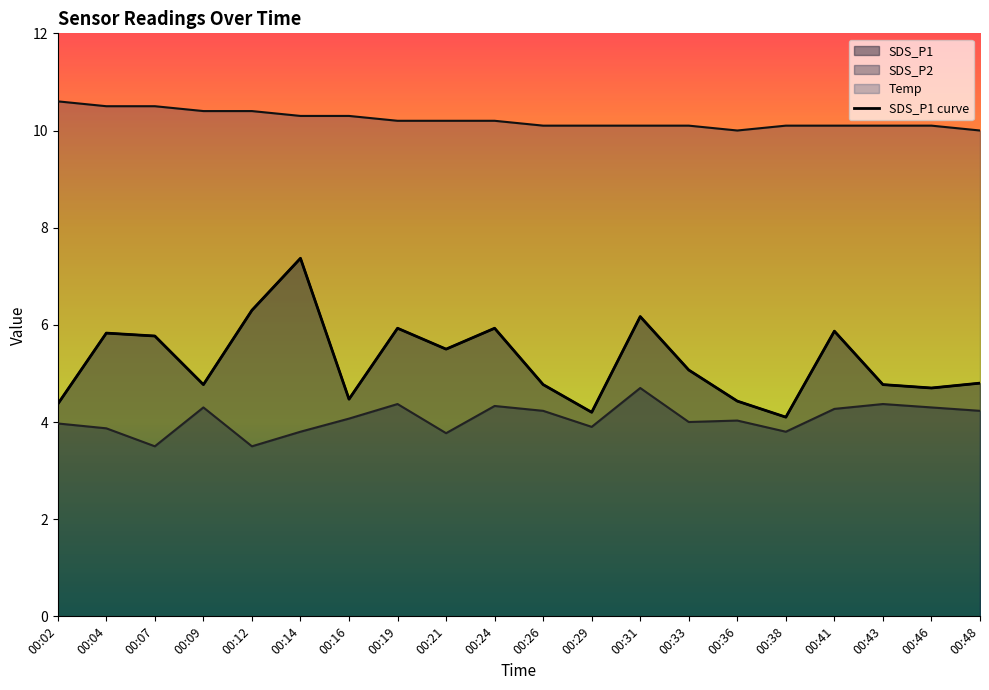

What is the value of the 1st point from the left?

4.4